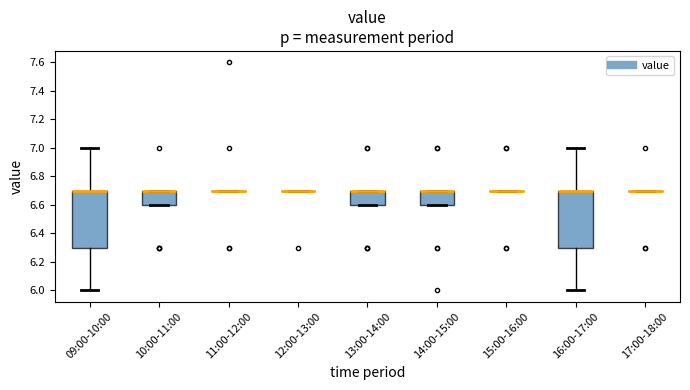

Where does the upper whisker of the box for 09:00-10:00 end on the y-axis? The values are not printed on the chart, so give them approximately, as read against the axis.

7.0